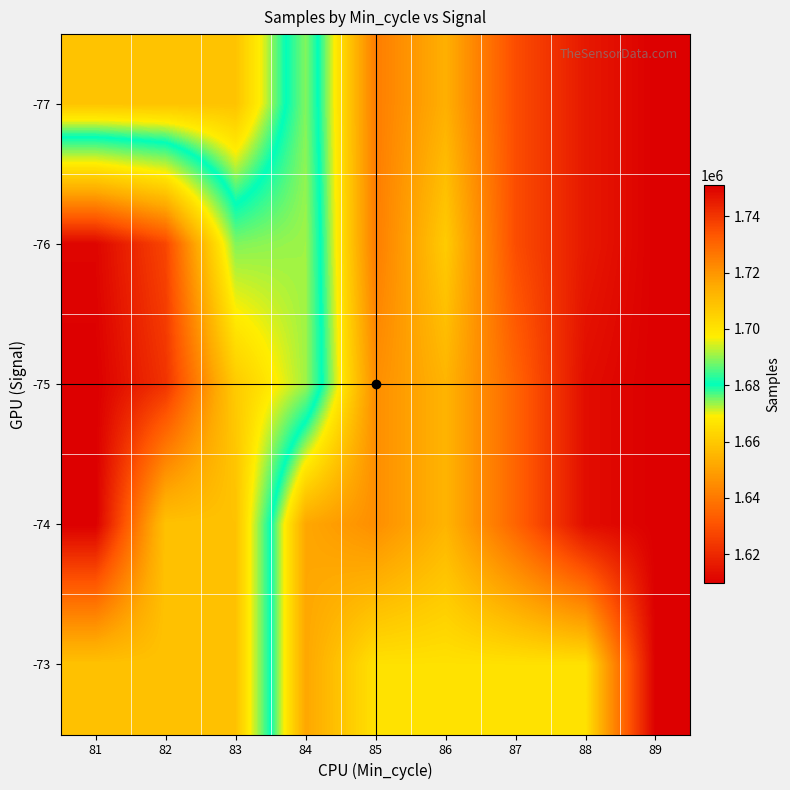

Between 83 and 86, which is larger?

83